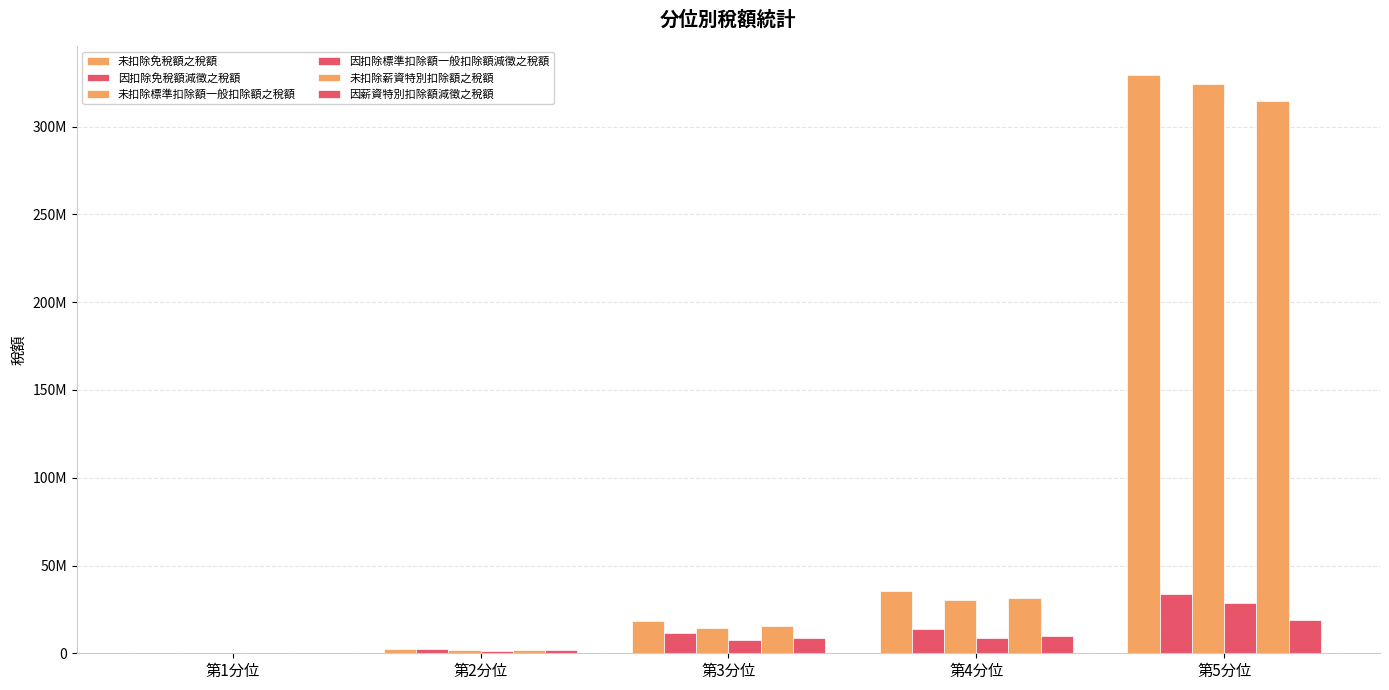

Does the chart contain stacked bars?

No